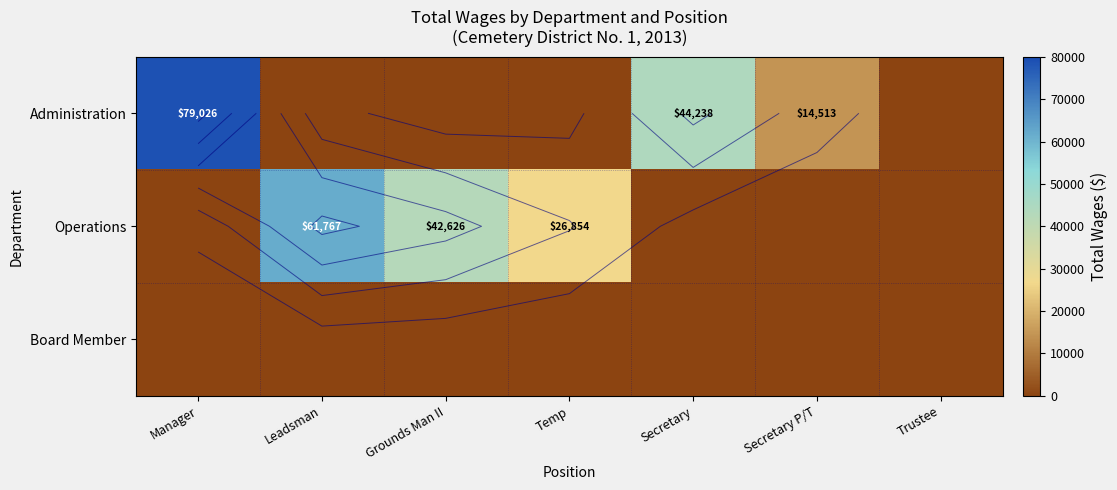

Which series has the widest spread of values?

Administration